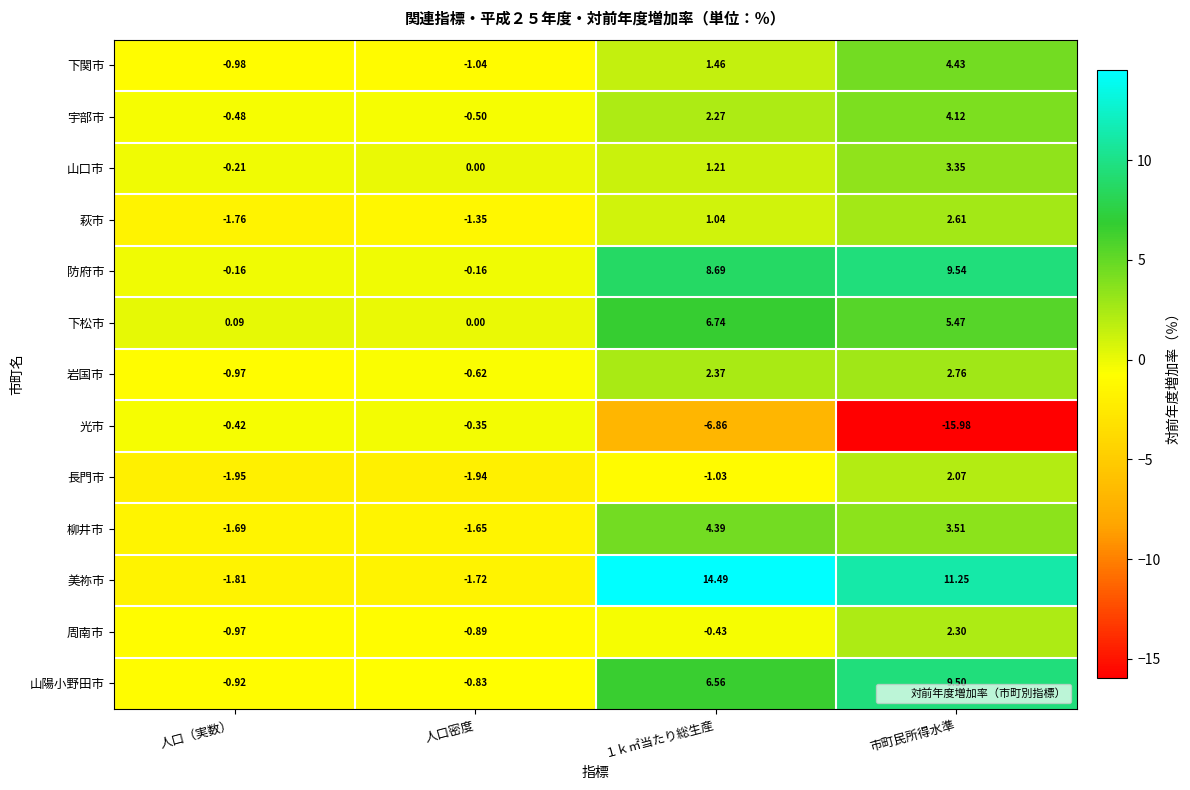

Which category has the lowest value in the 宇部市 series?

人口密度